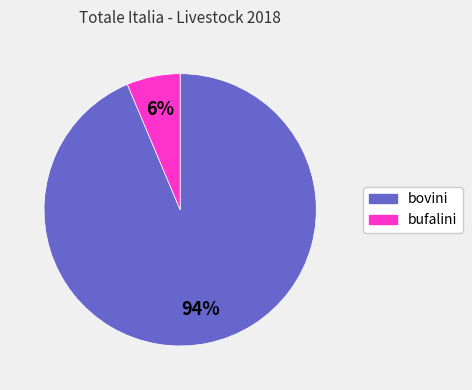

How many slices are in this pie chart?

2